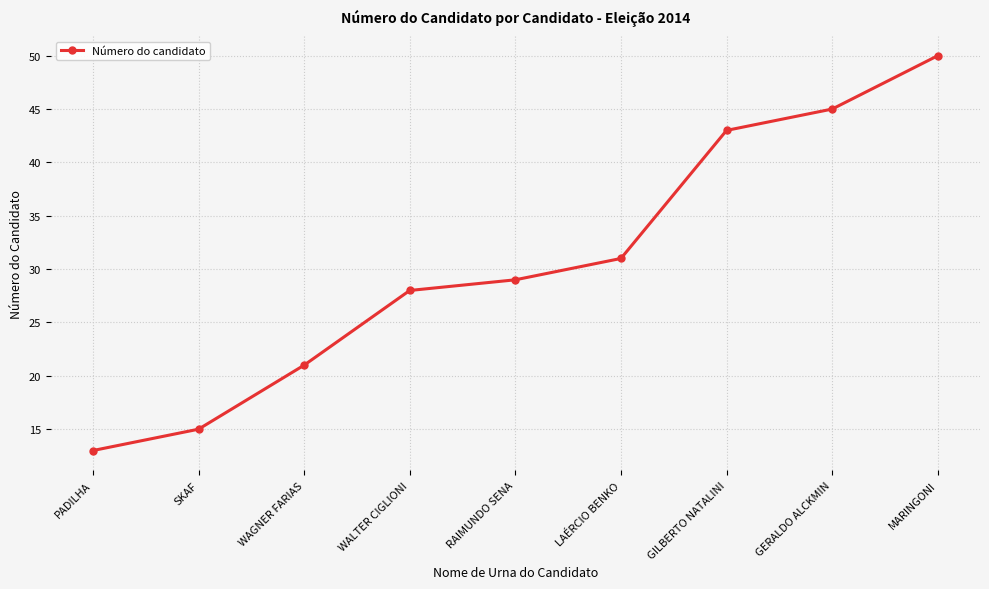

What is the smallest value displayed?

13